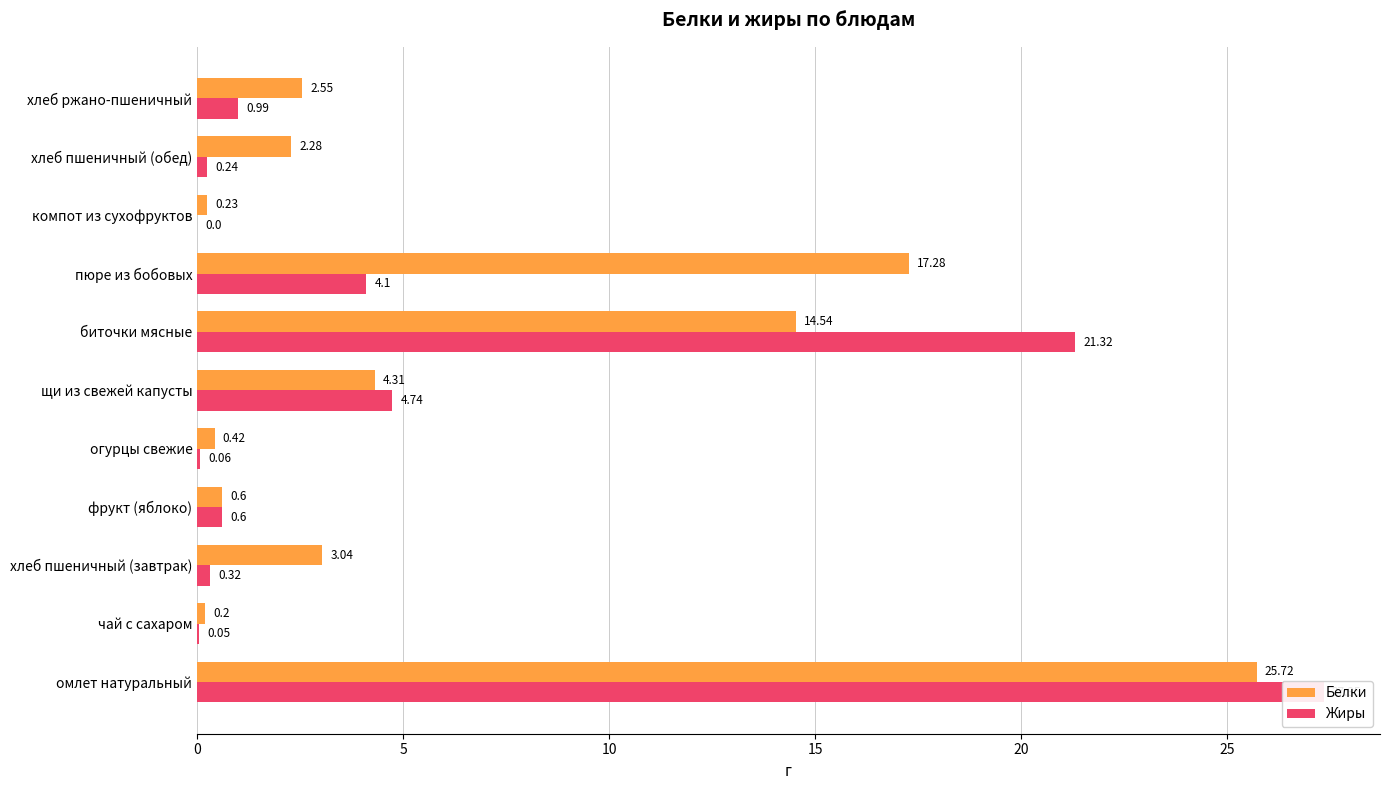

List the series in order of their overall mean, lowest first.

Жиры, Белки